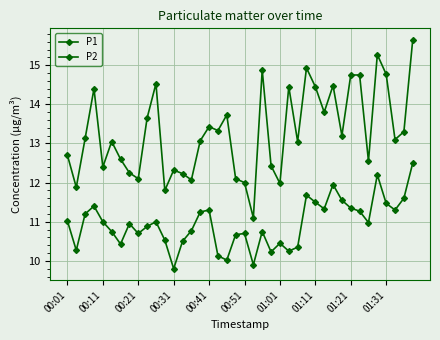

How many series are shown in this chart?

2